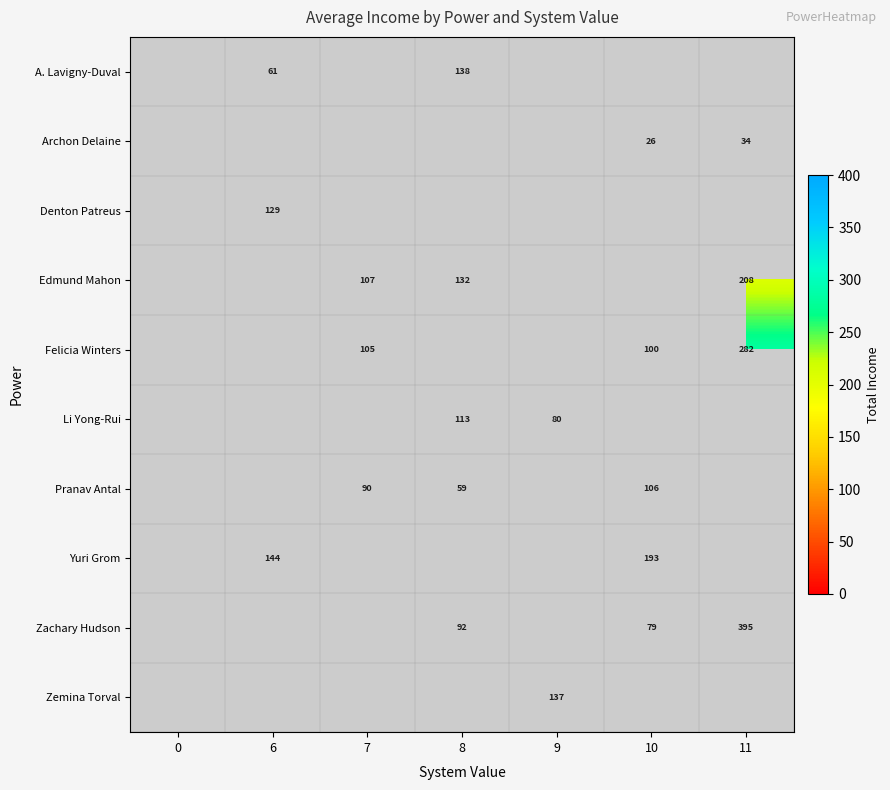

Is it true that Archon Delaine equals 26 at 10?

True